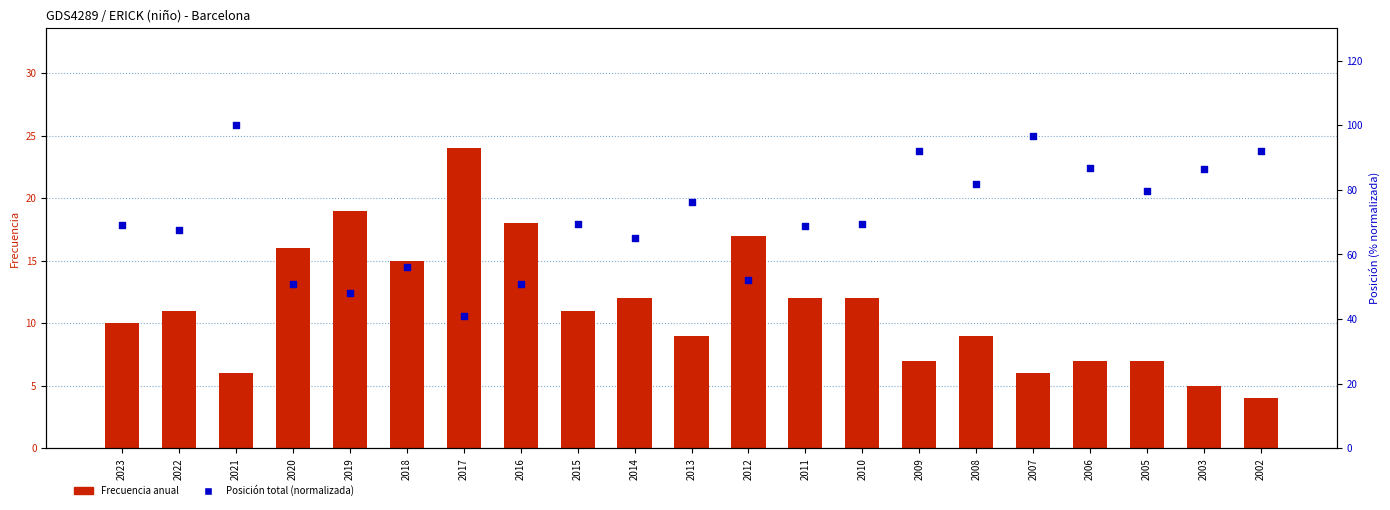

At which category is the sum across all series the highest?

2021